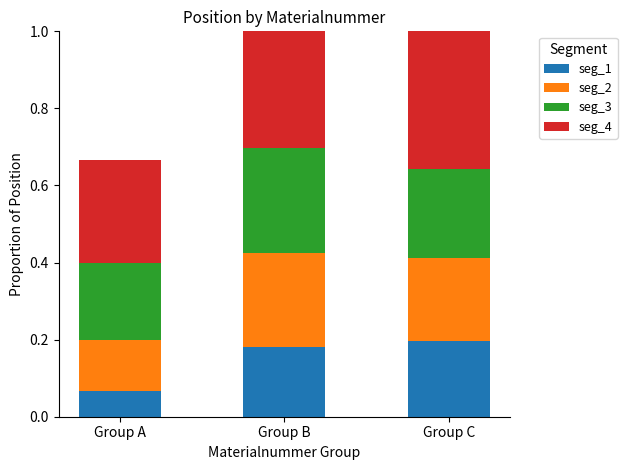

The seg_1 series shows 0.2 at Group B. True or false?

True